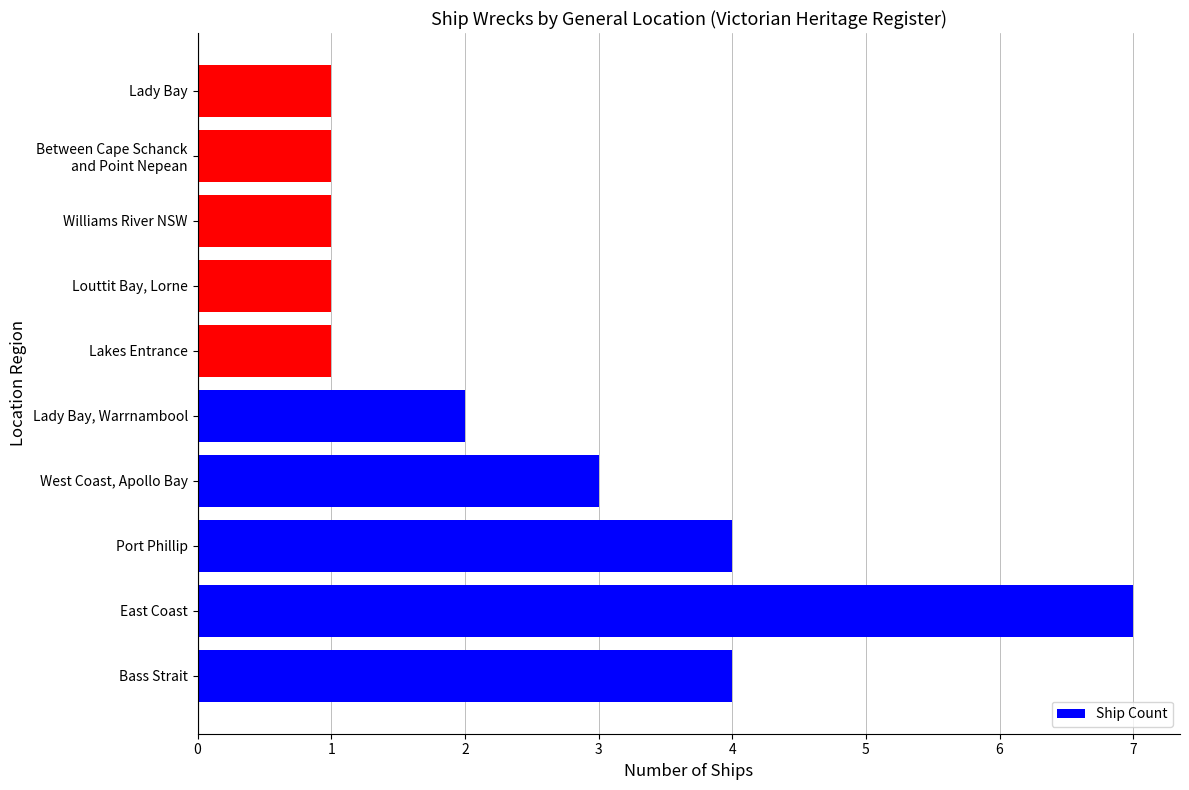

What is the ratio of the value at Williams River NSW to the value at Louttit Bay, Lorne?

1.0